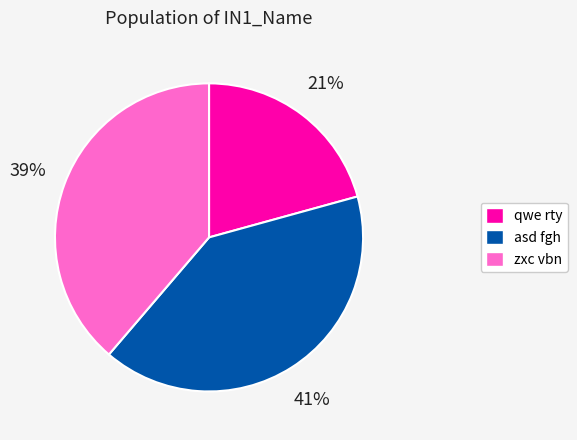

Combined, do asd fgh and qwe rty account for over 50%?

Yes